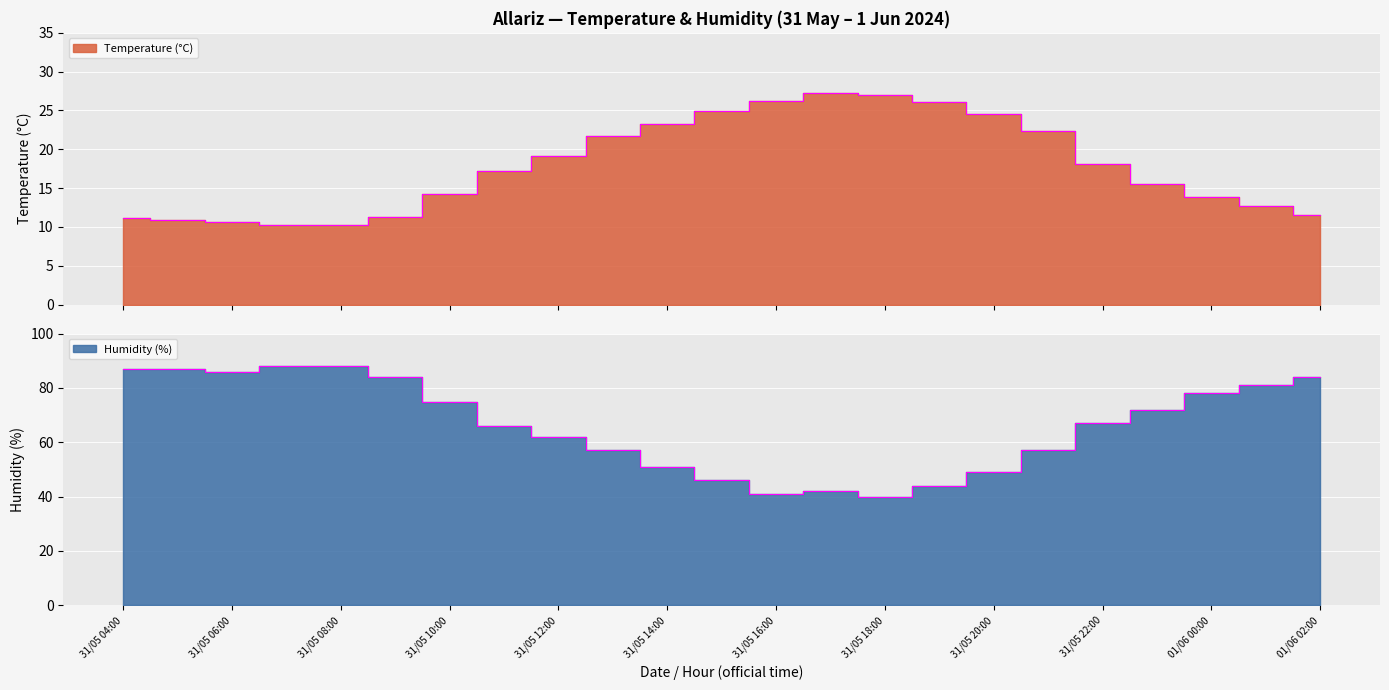

The value of Humidity (%) at 31/05 21:00 is 80.4. True or false?

False